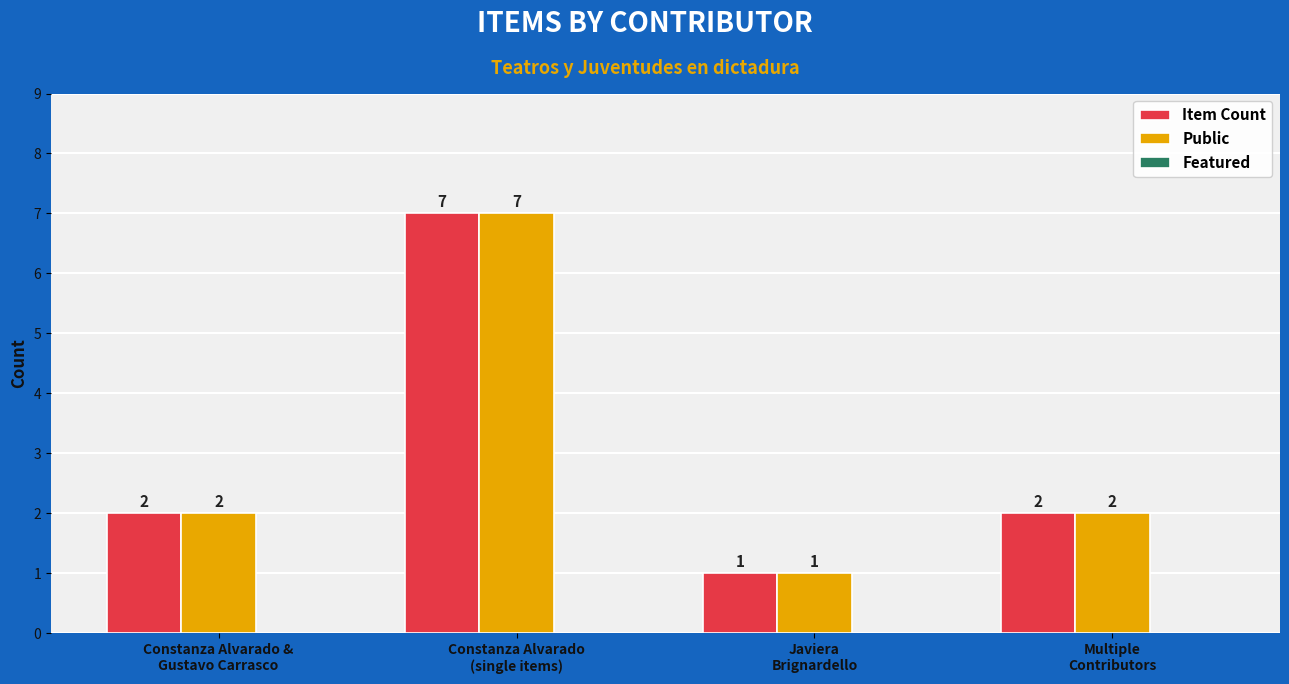

What is the difference between the maximum and minimum values in the Item Count series?

6